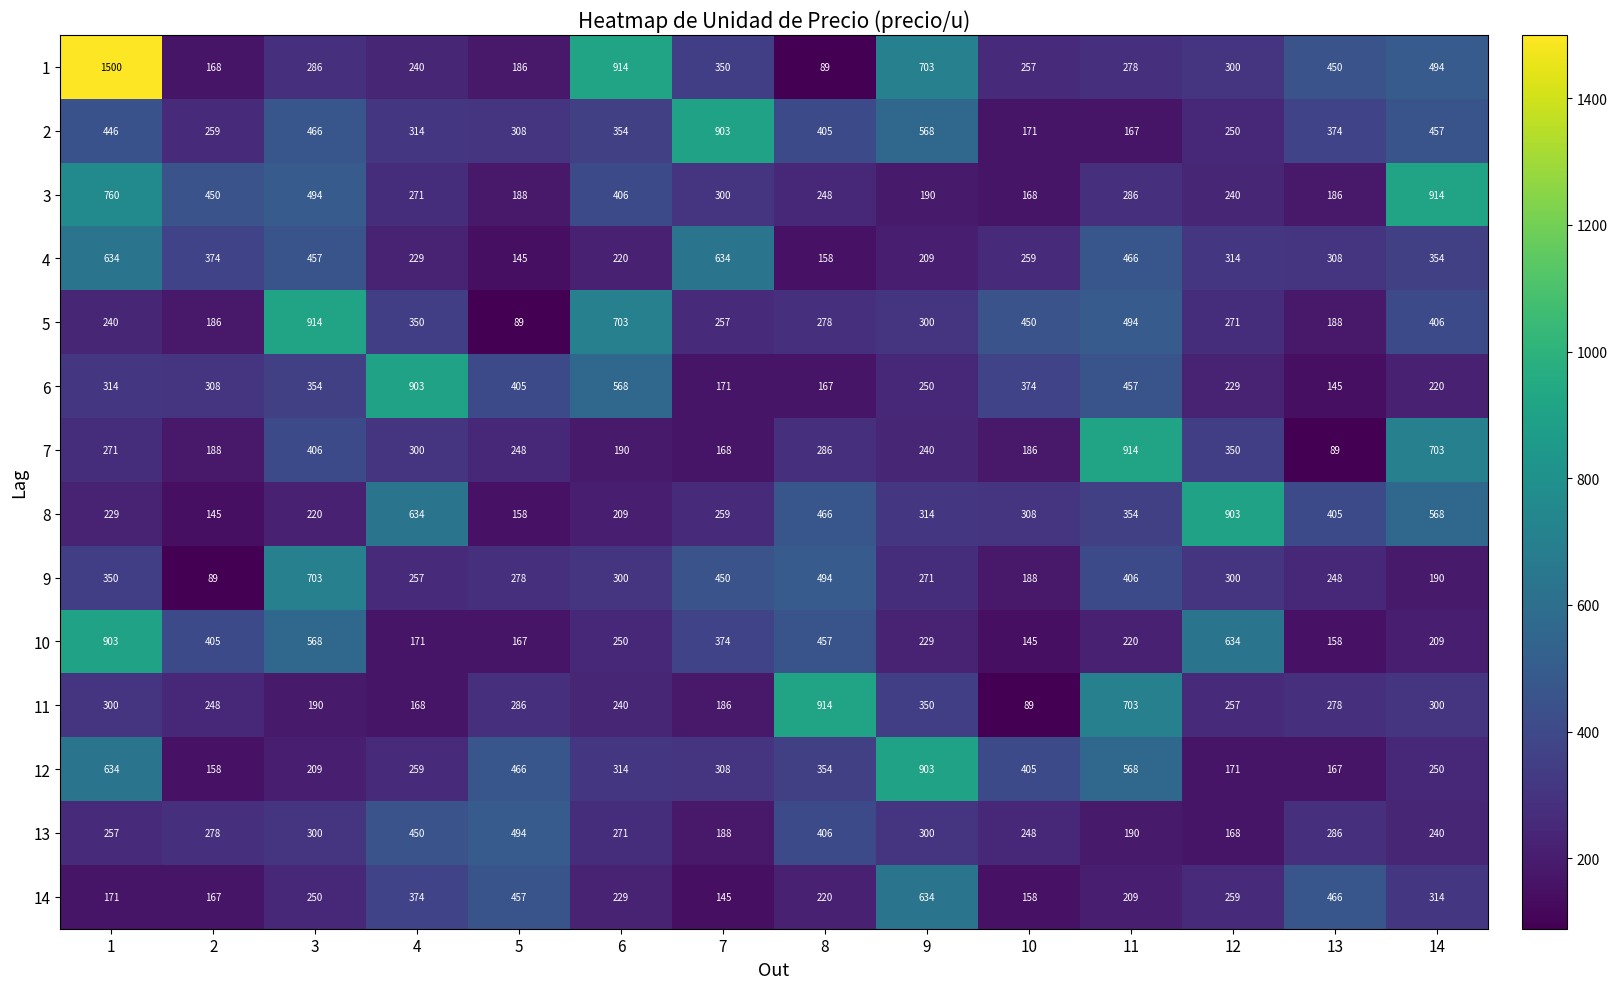

Is it true that 9 equals 450 at 7?

True